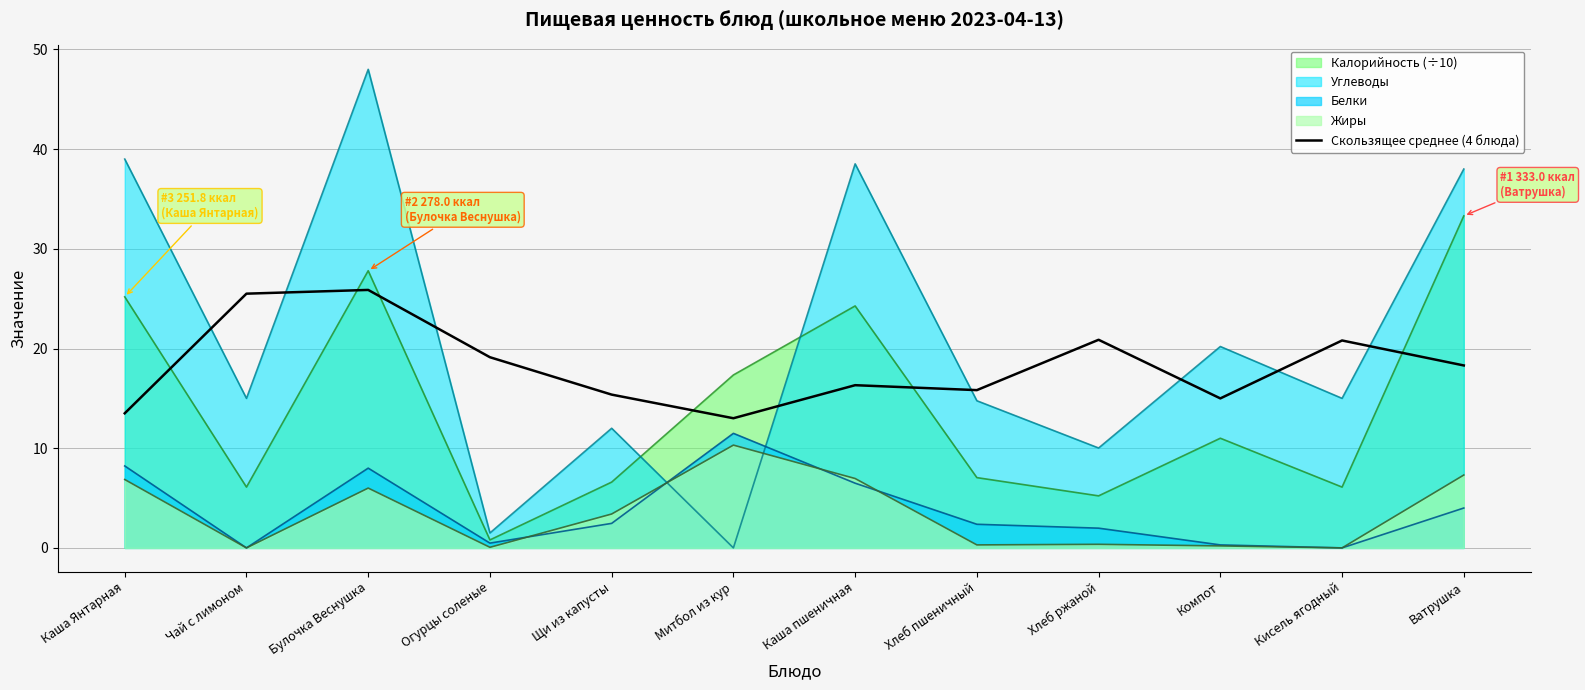

How many lines are shown in the chart?

5